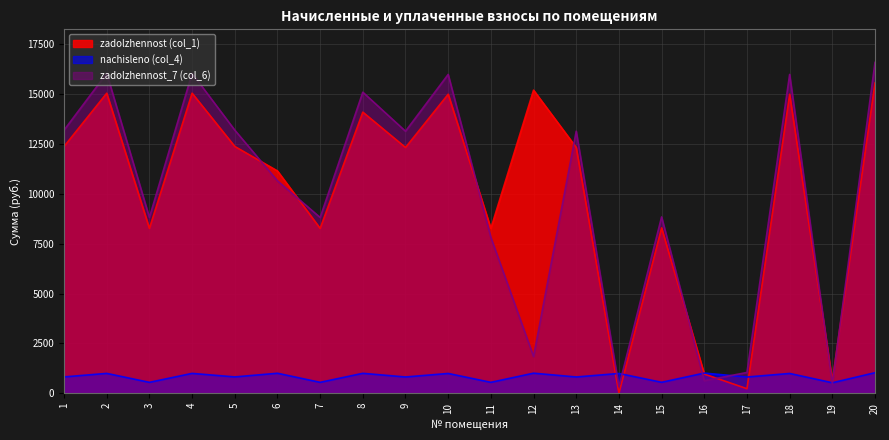

How many series are shown in this chart?

3